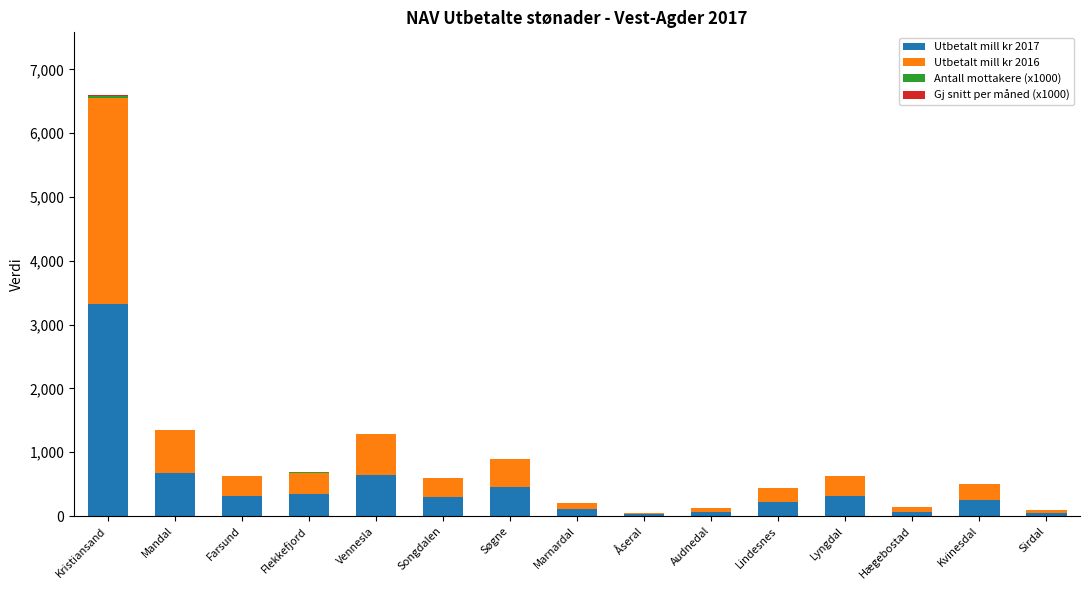

At which category is the sum across all series the highest?

Kristiansand